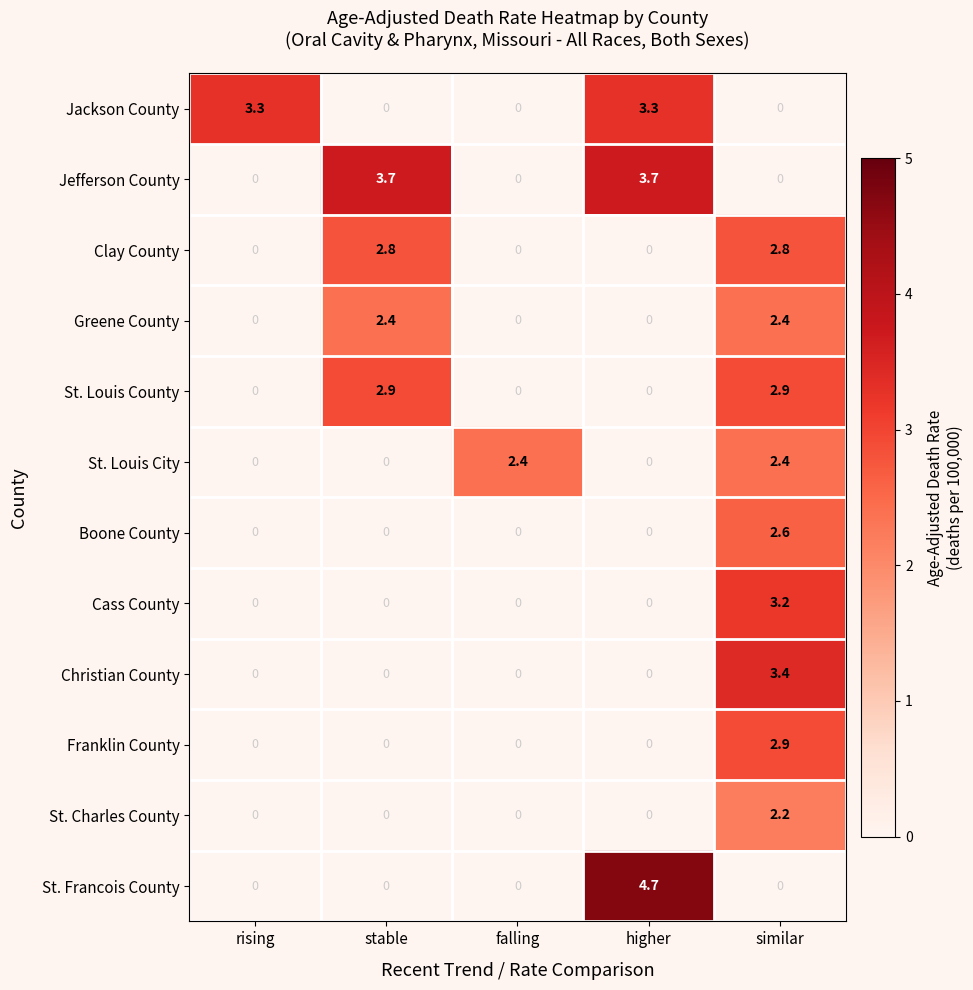

Count the St. Charles County values in the range 0 to 1.

4